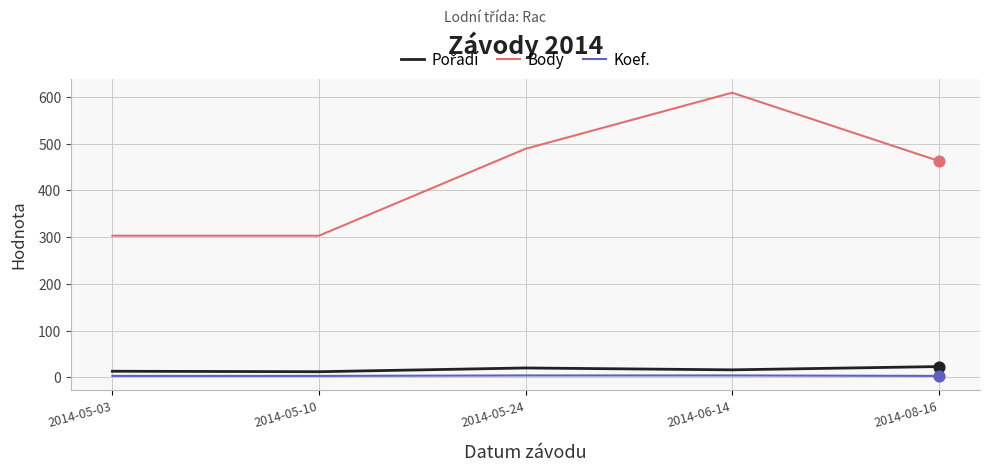

Which series has the widest spread of values?

Body